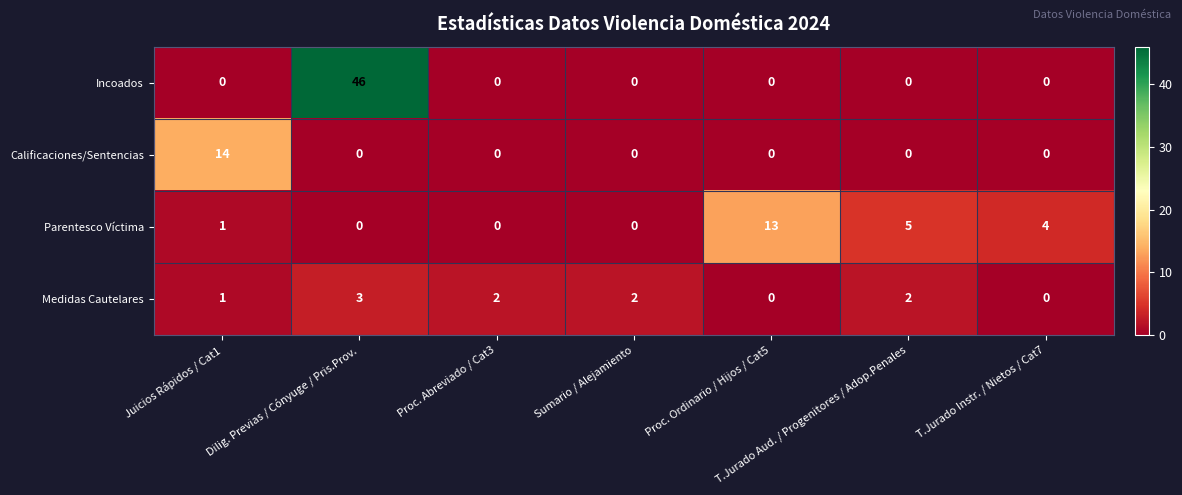

What is the difference between the maximum and minimum values in the Parentesco Víctima series?

13